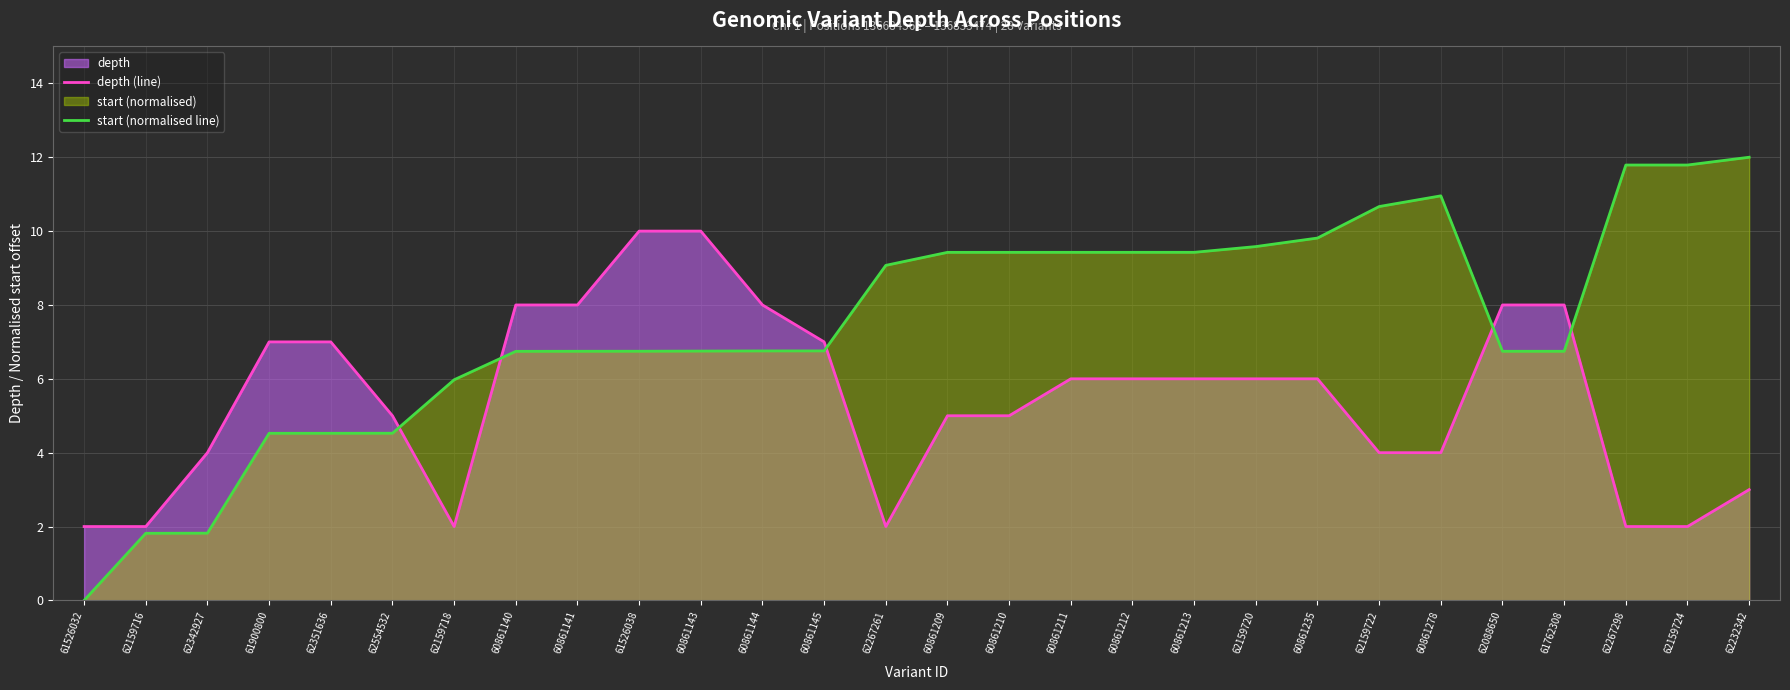

What is the spread (max minus min) of values at 62342927?

2.2